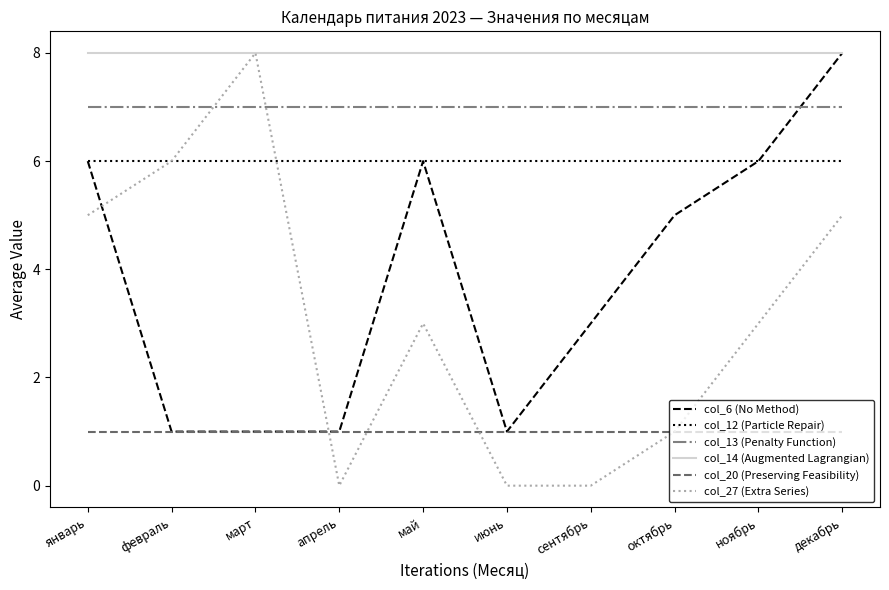

Does the chart have visible grid lines?

No